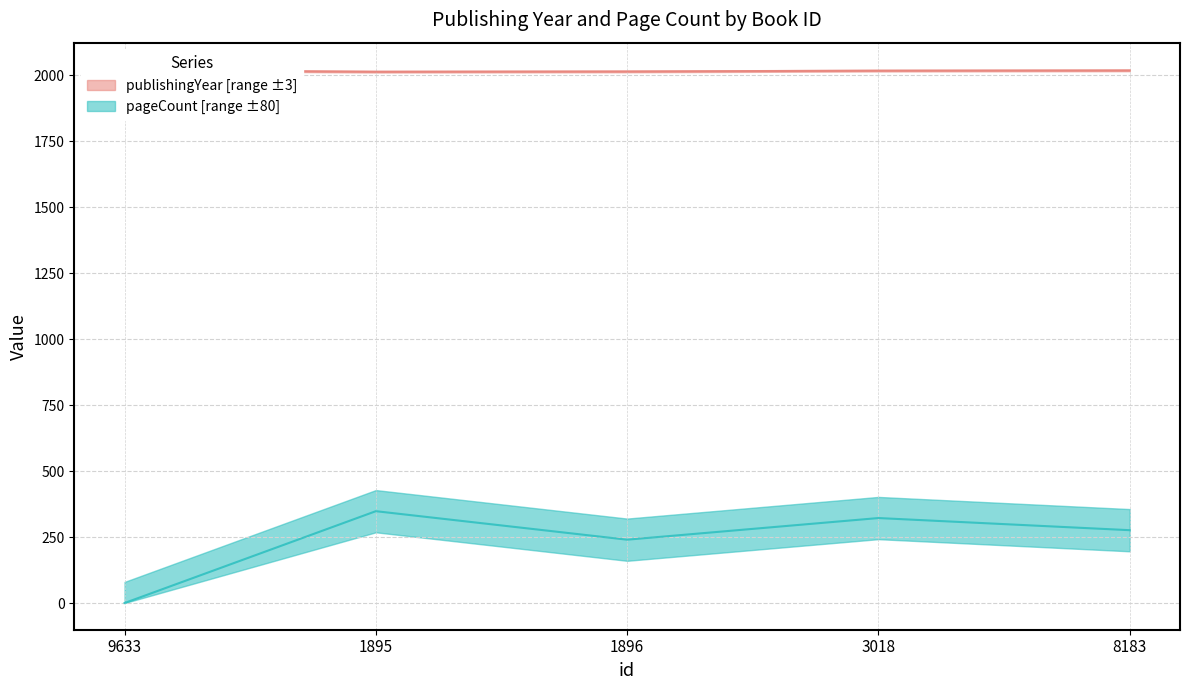

Does the chart have visible grid lines?

Yes